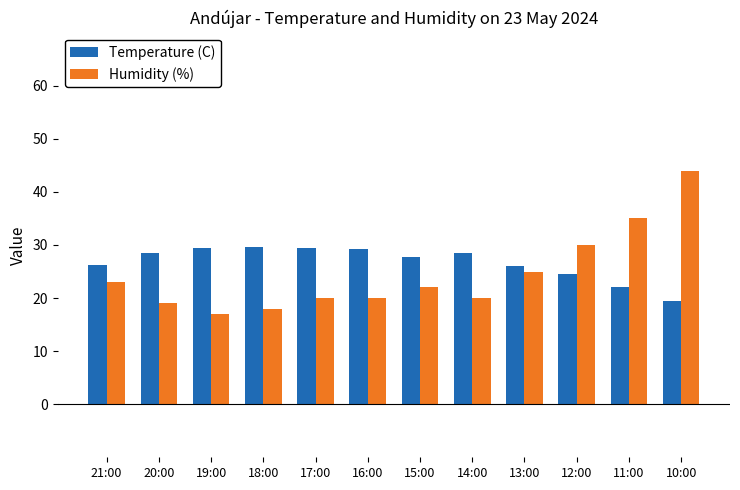

Rank the series by their average value, from highest to lowest.

Temperature (C), Humidity (%)